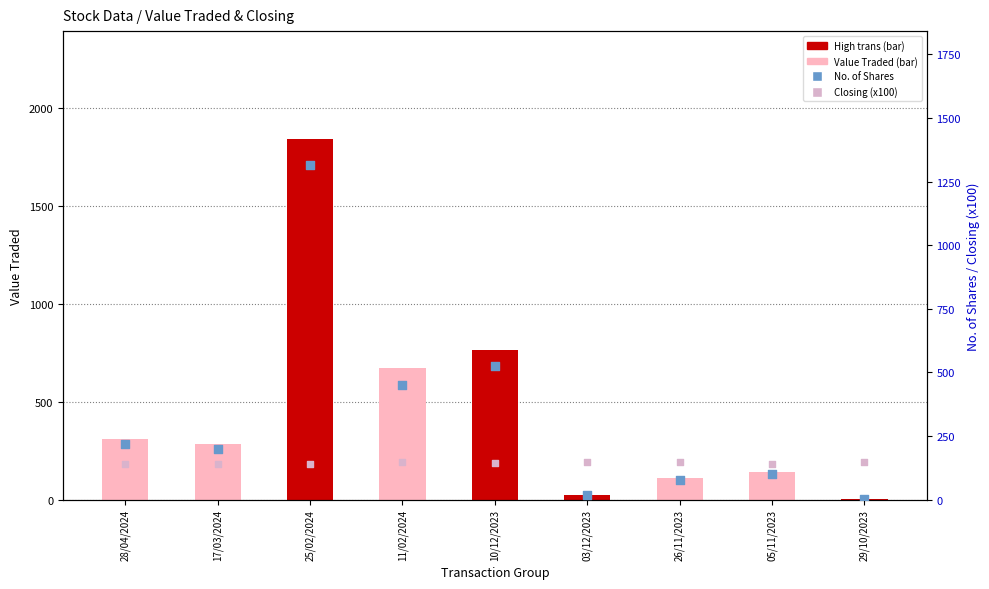

Which series reaches the maximum Y coordinate?

Value Traded